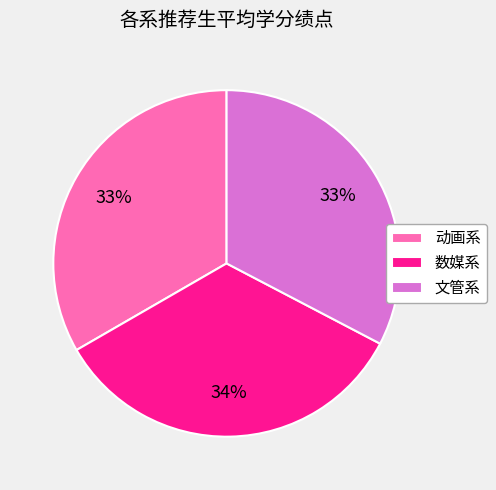

Which slice is the largest?

数媒系